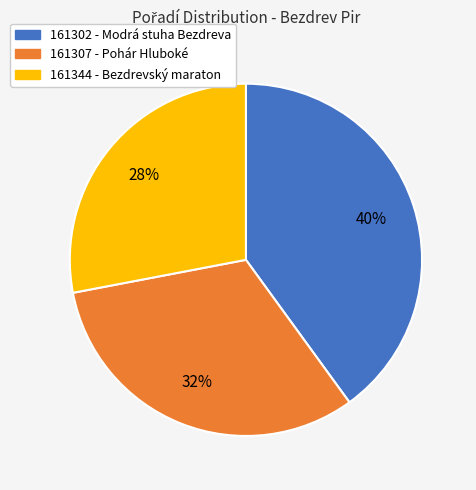

Is the sum of 161307 and 161302 greater than half?

Yes